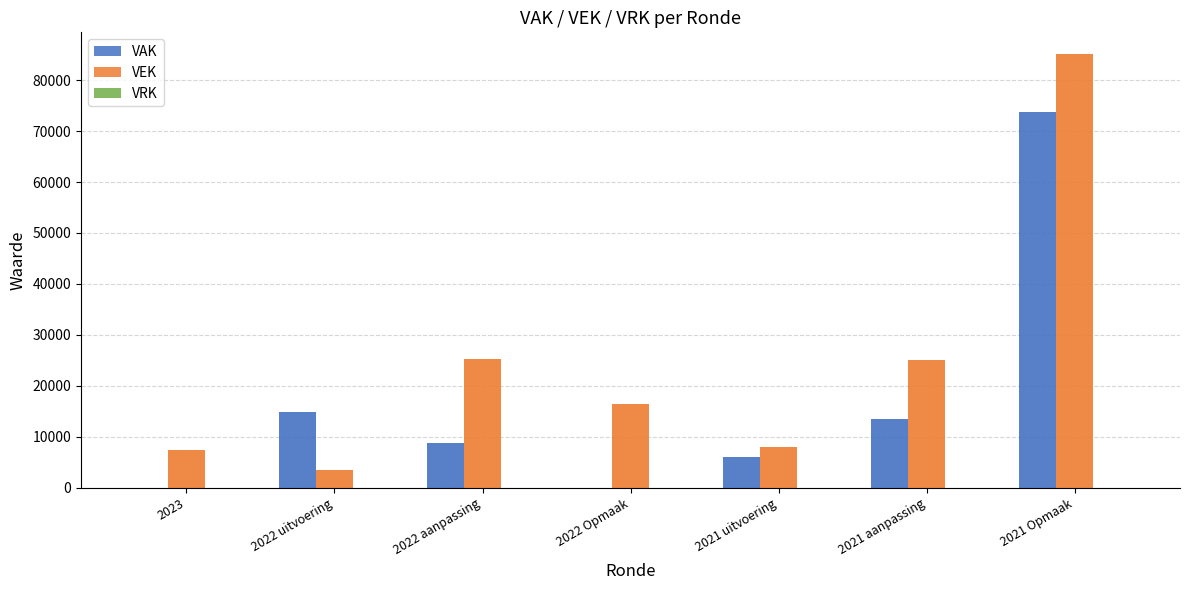

At which label is VEK closest to 44312?

2022 aanpassing